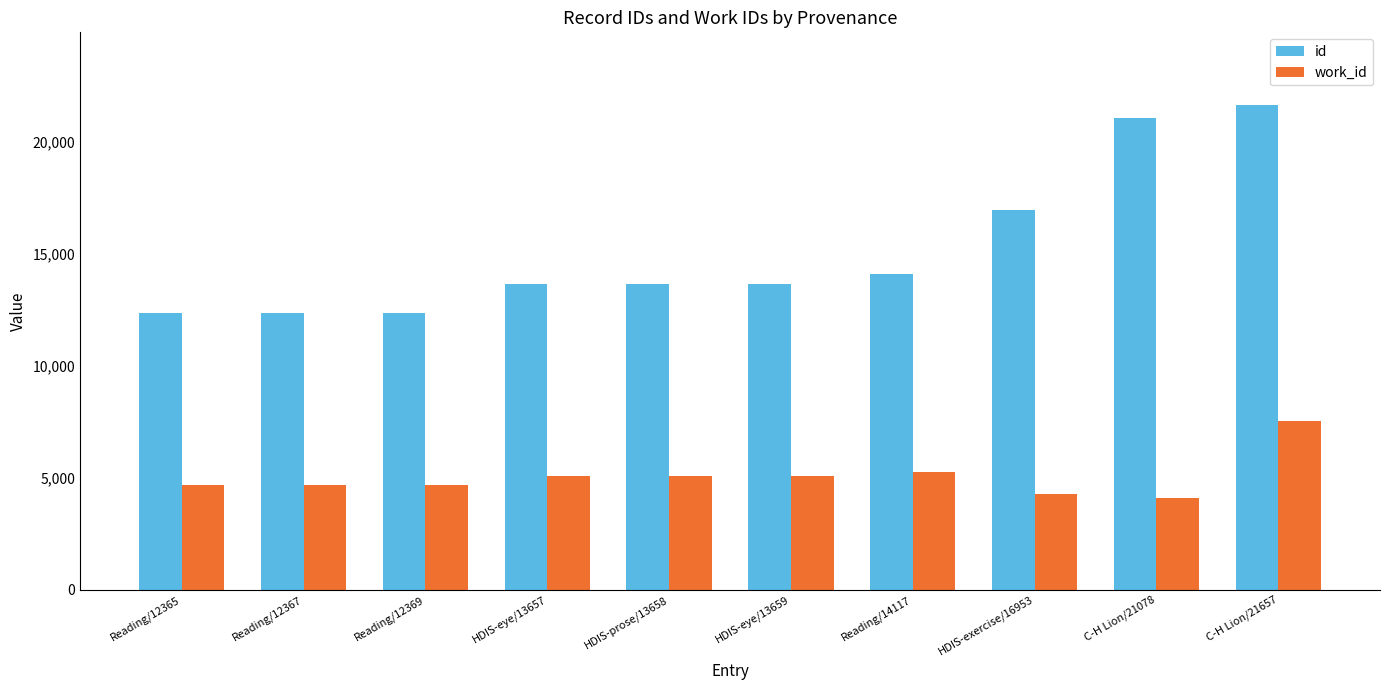

Is it true that work_id equals 7539 at C-H Lion/21657?

True